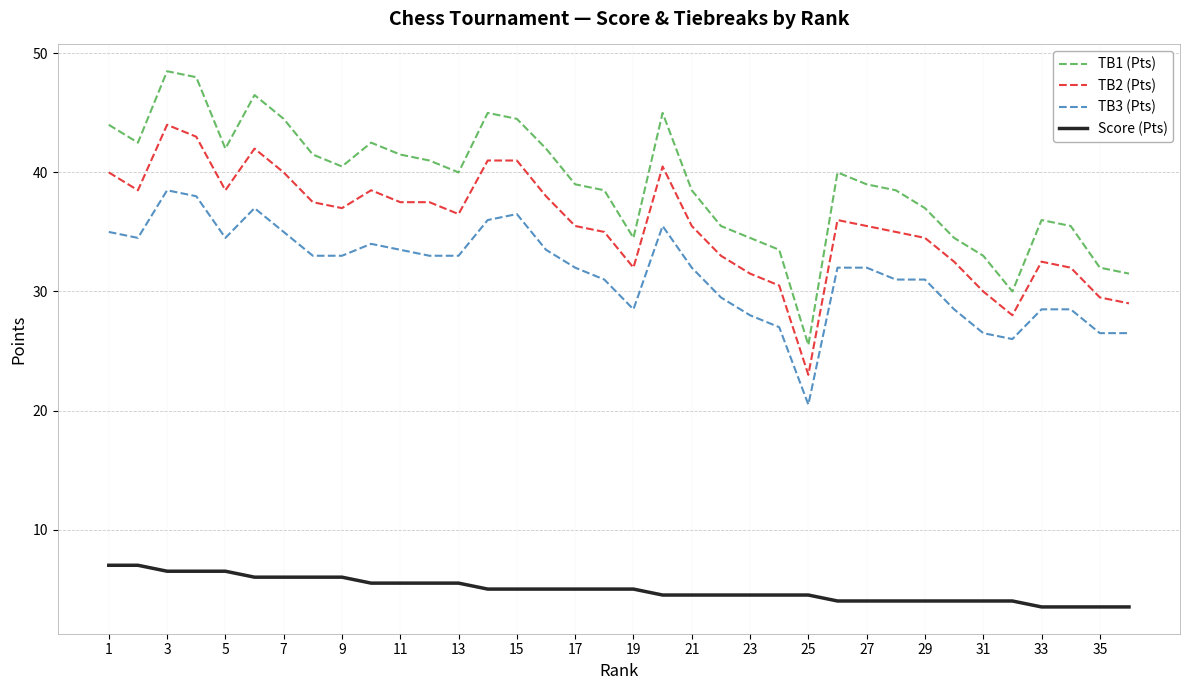

Which series has the largest total across all categories?

TB1 (Pts)